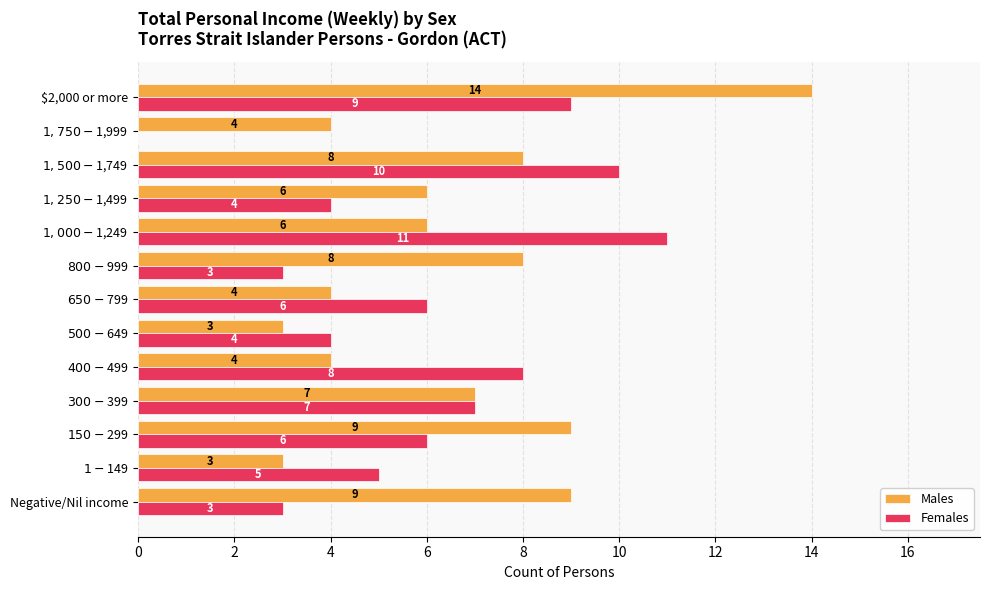

Which category has the highest value in the Males series?

$2,000 or more